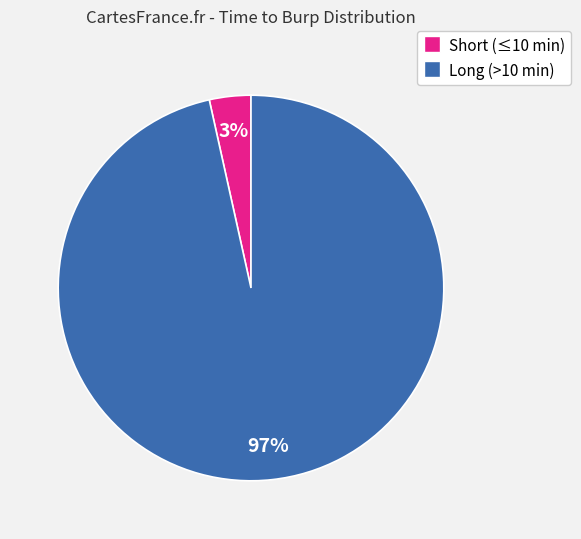

Count the number of slices in the pie.

2